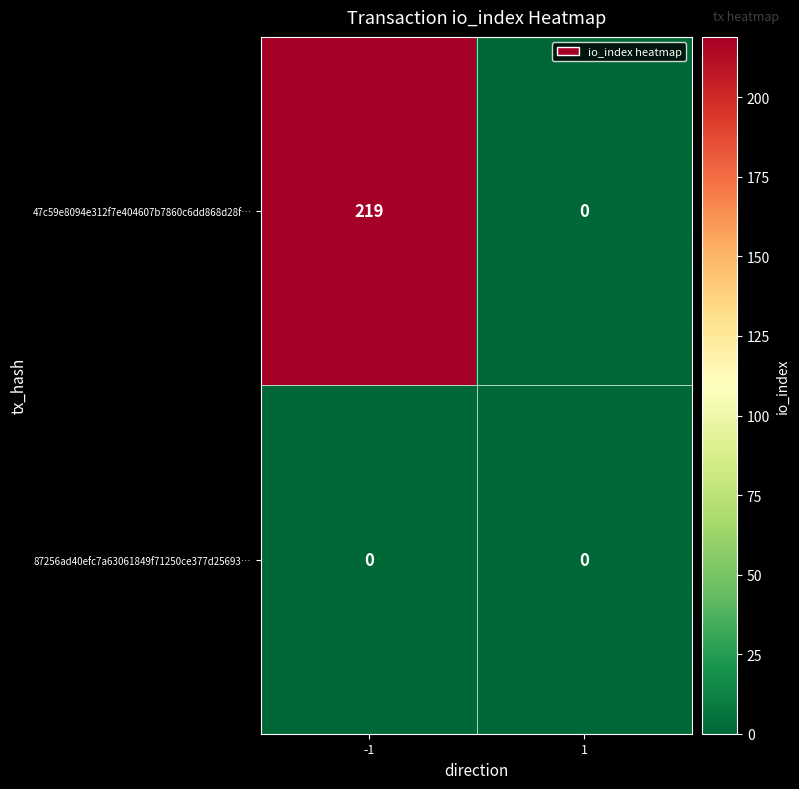

List the labels in order of 47c59e8094e312f7e404607b7860c6dd868d28f… value, largest first.

-1, 1